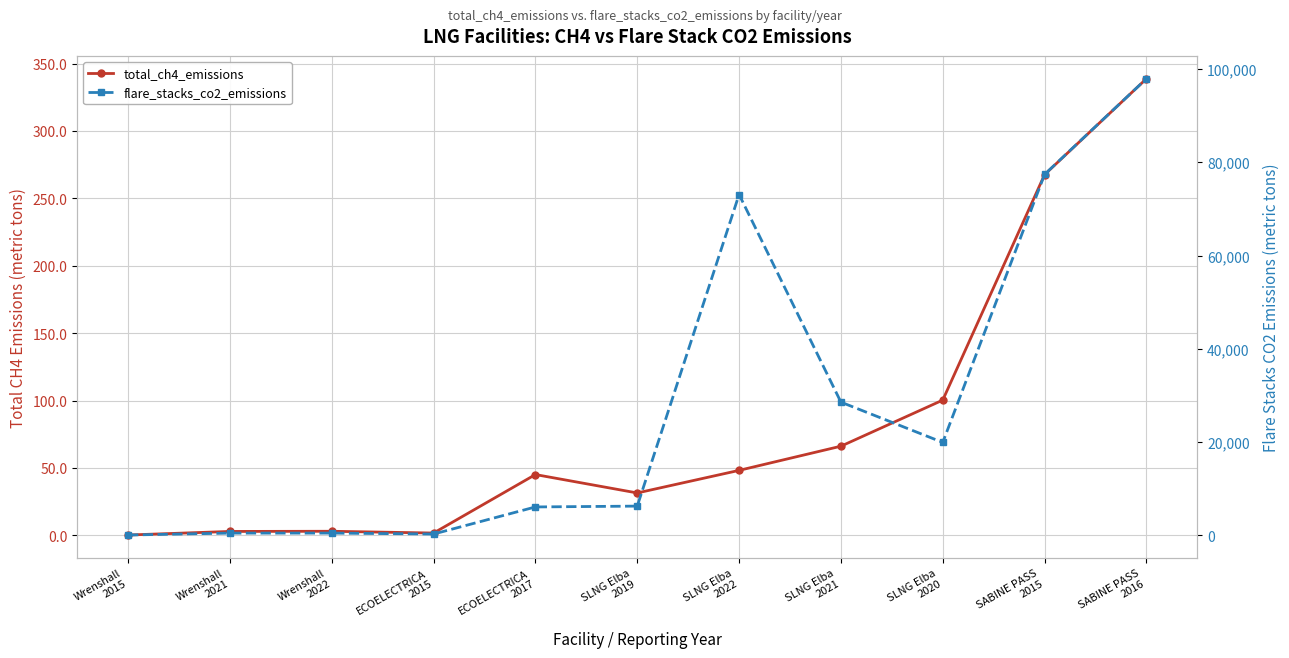

What is the difference between the maximum and minimum values in the flare_stacks_co2_emissions series?

97908.4